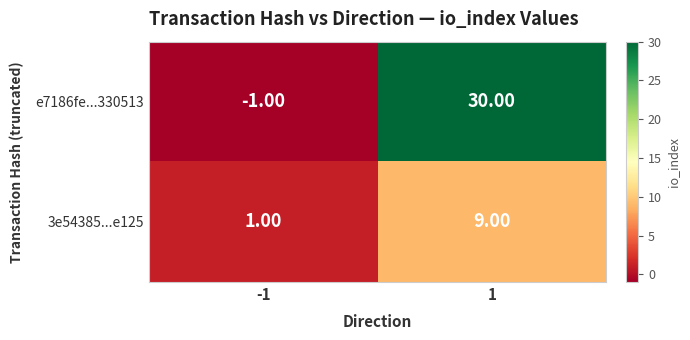

Which series has the widest spread of values?

e7186fe...330513